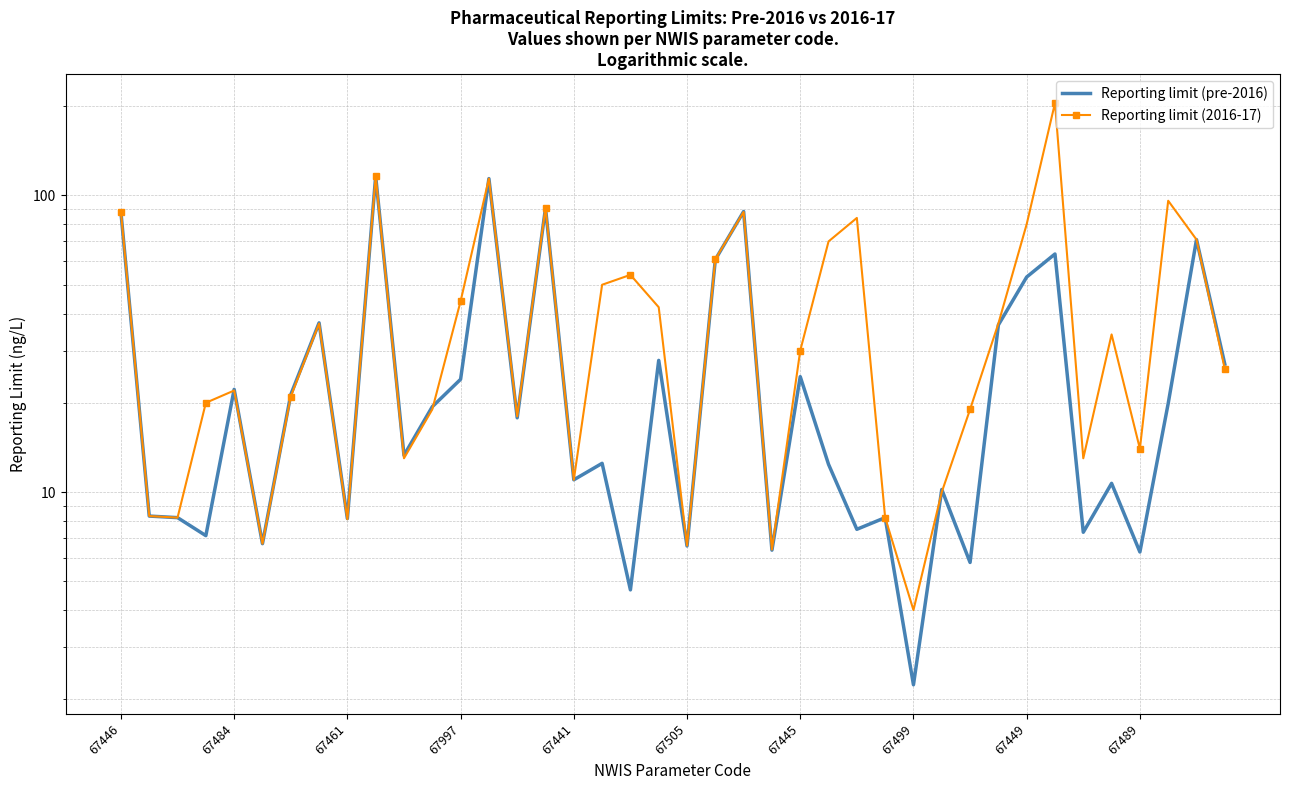

Which series ends up on top after the final intersection of Reporting limit (2016-17) and Reporting limit (pre-2016)?

Reporting limit (2016-17)